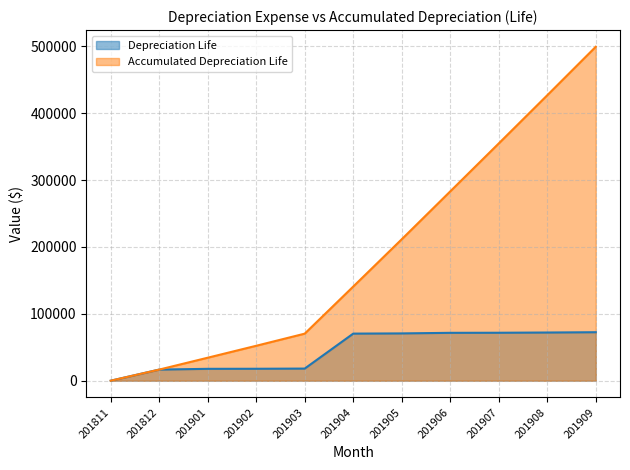

What are all the series names shown in the legend?

Depreciation Life, Accumulated Depreciation Life